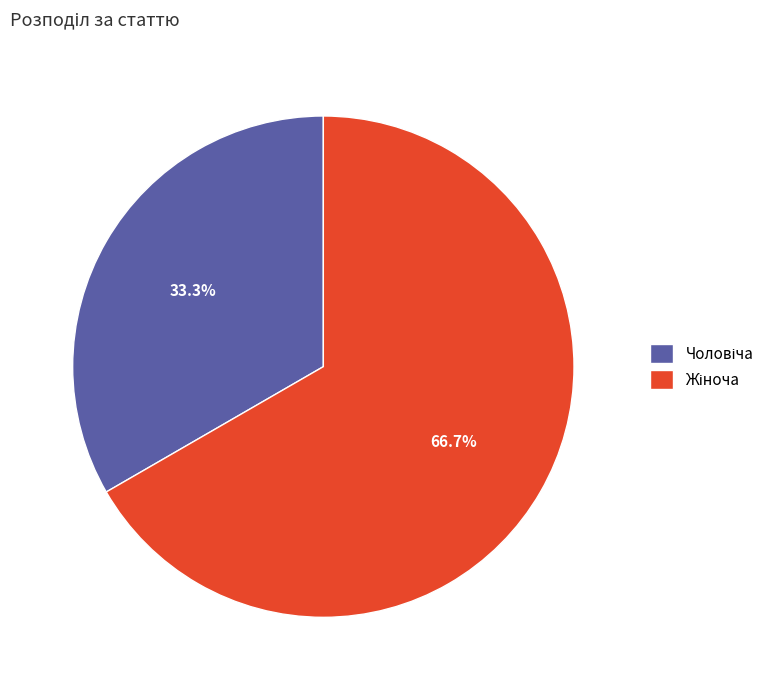

How many slices are in this pie chart?

2